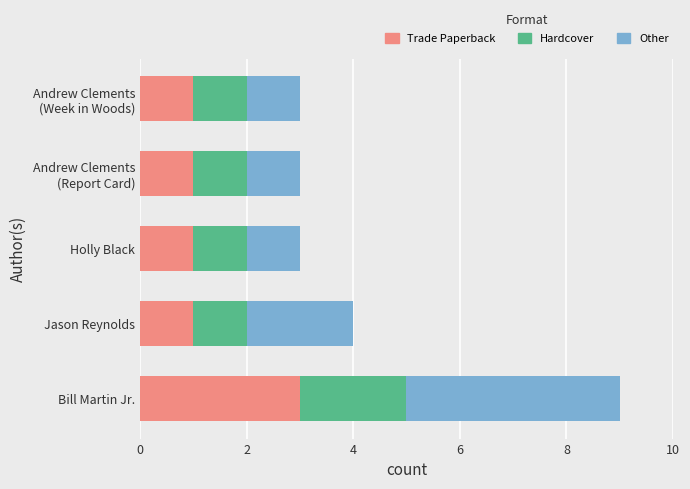

What is the highest value of the Trade Paperback series?

3